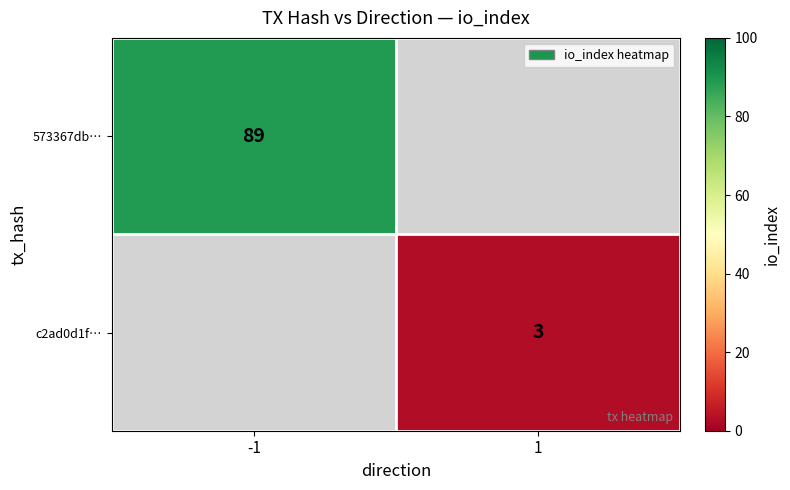

Is the value of c2ad0d1f… at 1 greater than the value of 573367db… at -1?

No